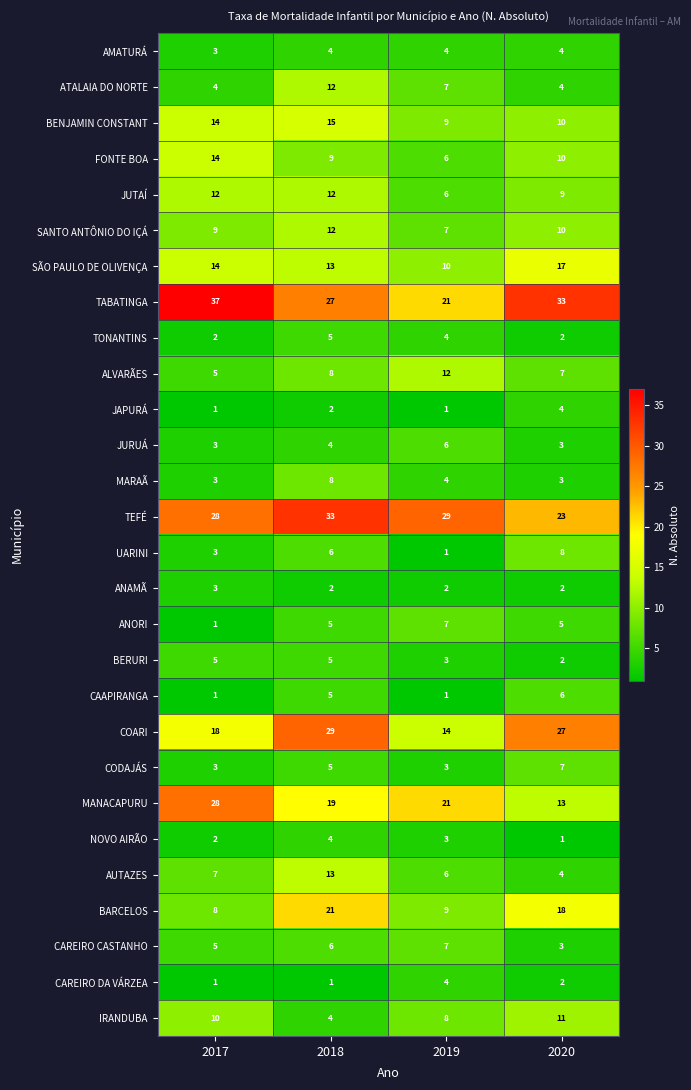

Which series changed the most between 2017 and 2020?

MANACAPURU